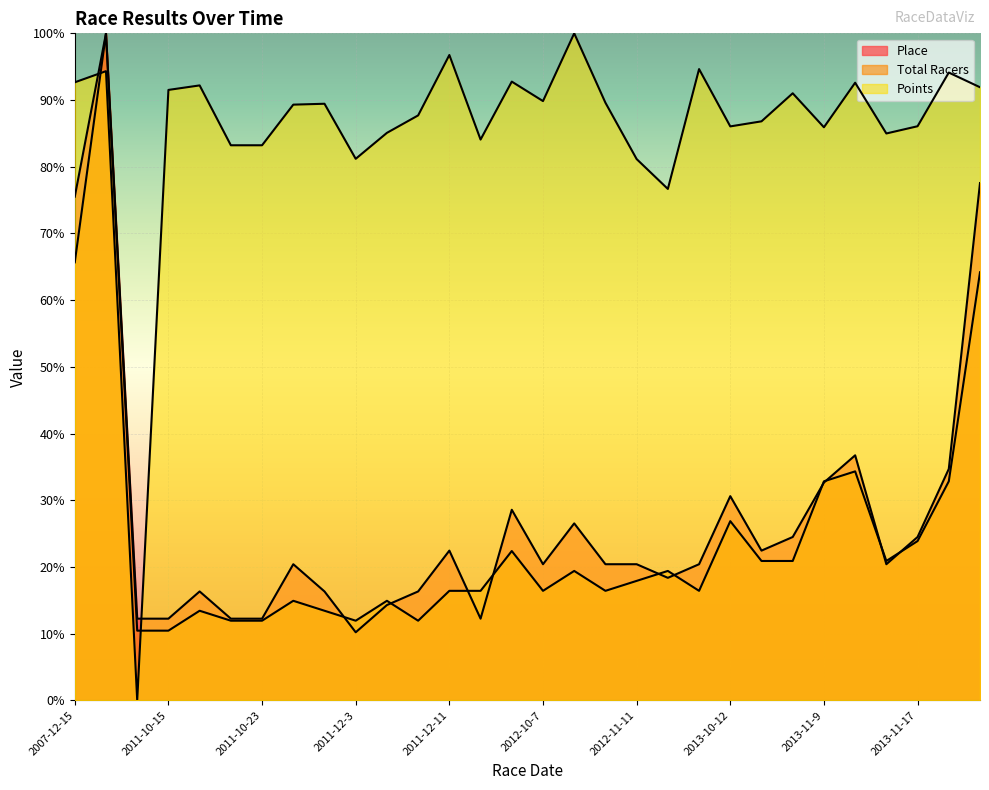

The value of Place at 2013-11-10 is 57.8. True or false?

False